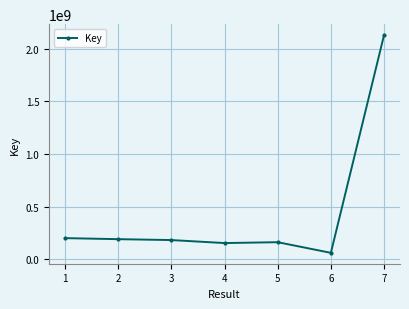

What is the difference between the maximum and minimum values?

2069402952